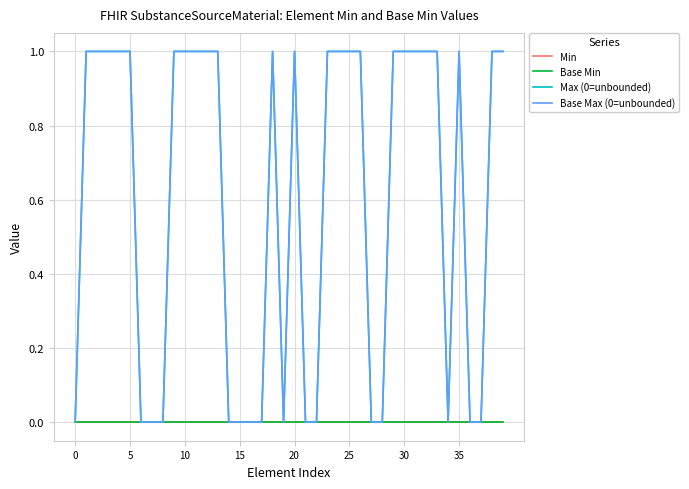

True or false: Max (0=unbounded) and Base Max (0=unbounded) intersect in this chart.

False